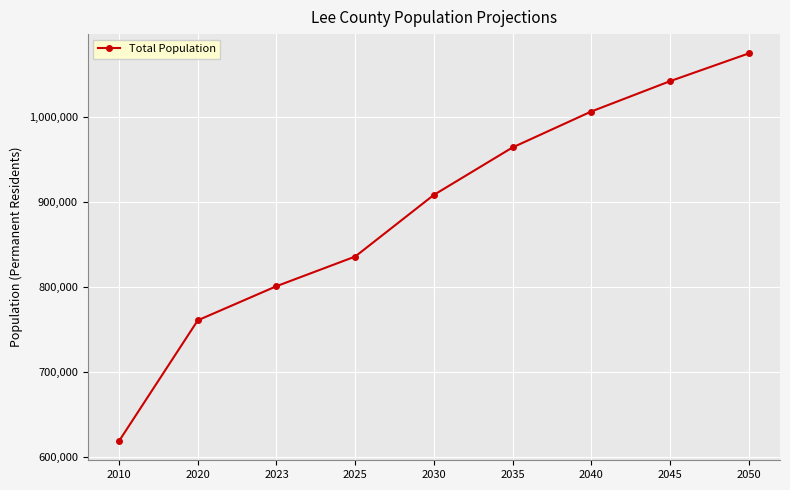

What is the difference between the values at 2023 and 2020?

40167